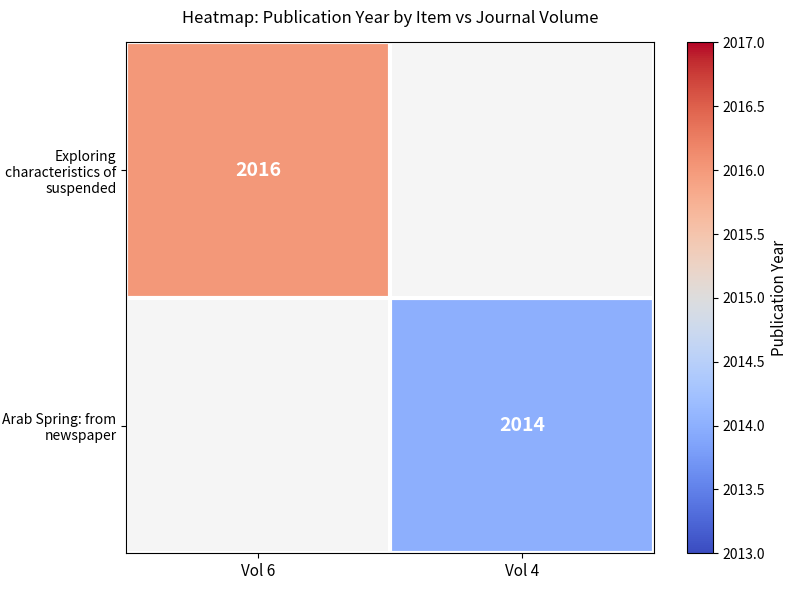

The Exploring characteristics of suspended series shows 2016 at Vol 6. True or false?

True